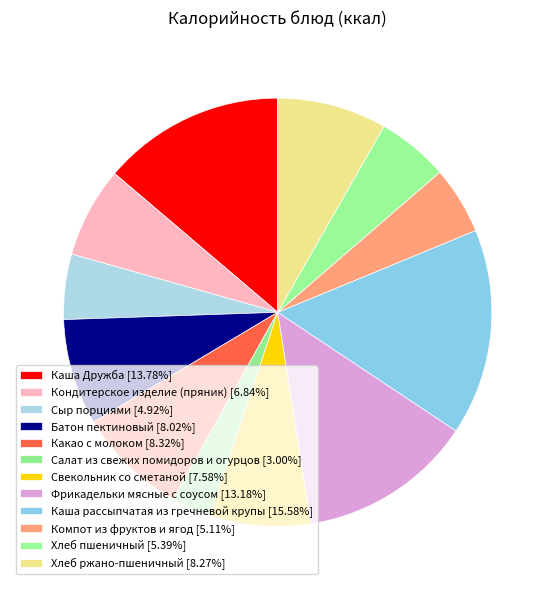

What is the smallest slice in the pie chart?

Салат из свежих помидоров и огурцов